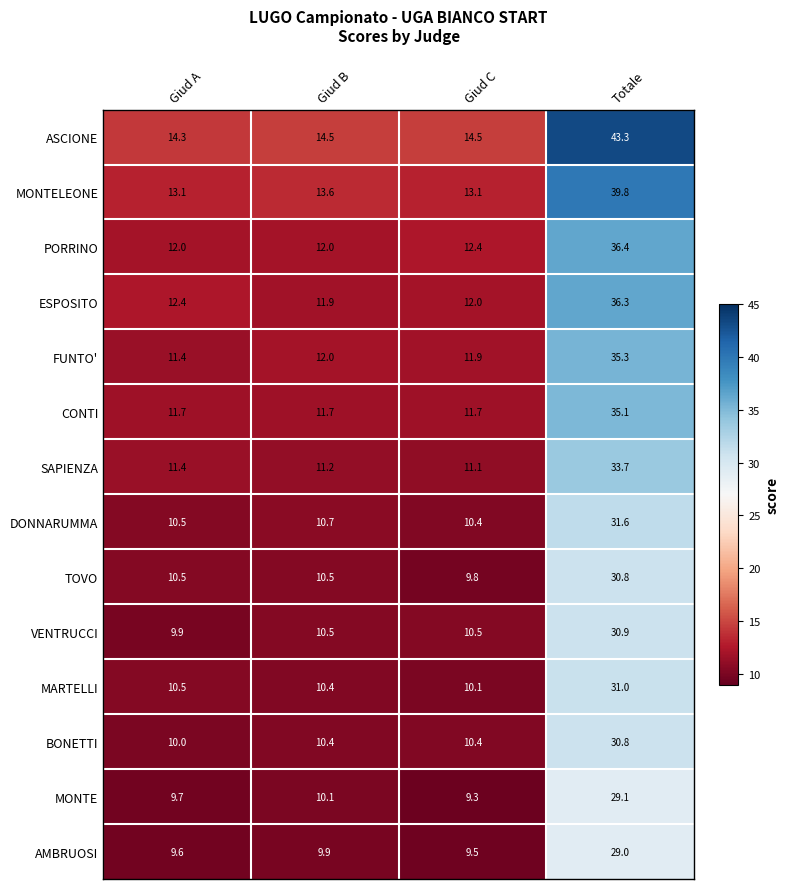

What is the difference between the highest and lowest values at Giud C?

5.2